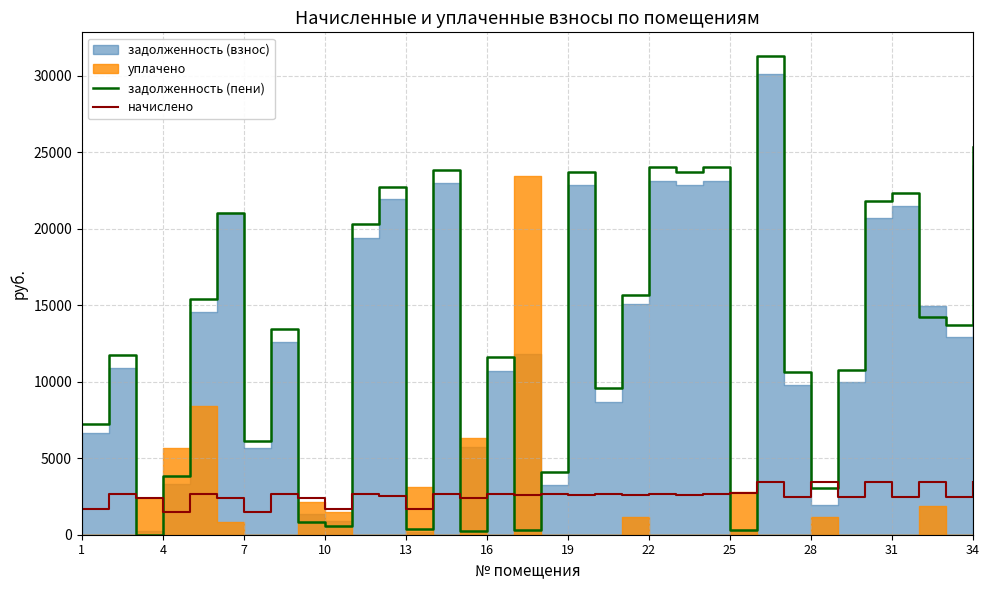

True or false: задолженность (пени) has a value of 1758.4 at 17.

False